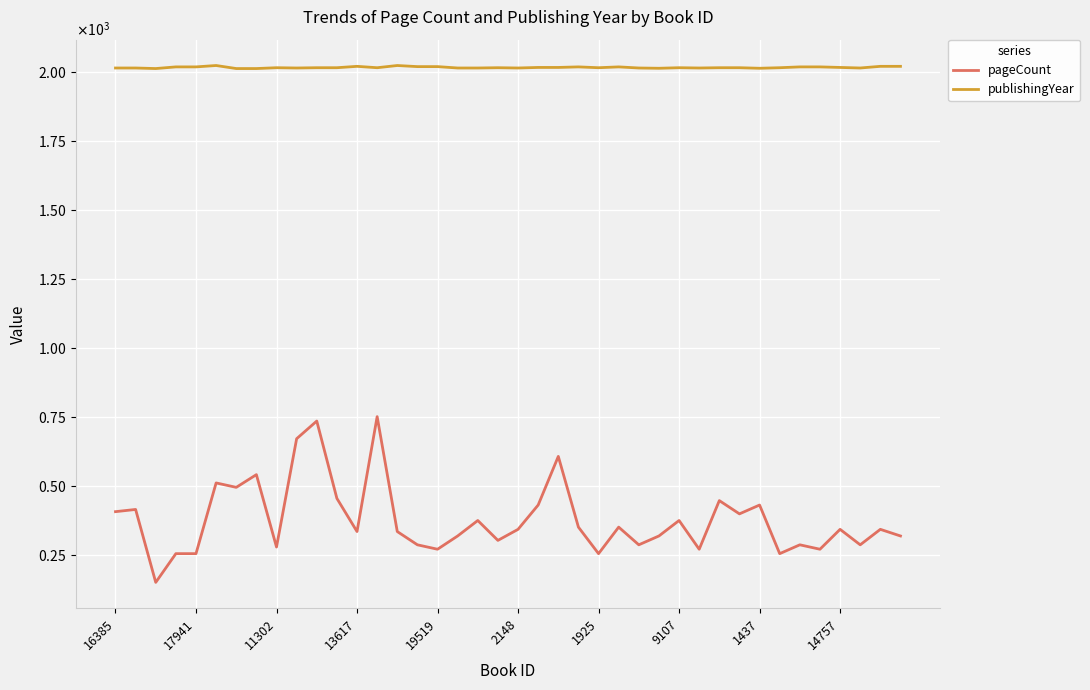

What are all the series names shown in the legend?

pageCount, publishingYear